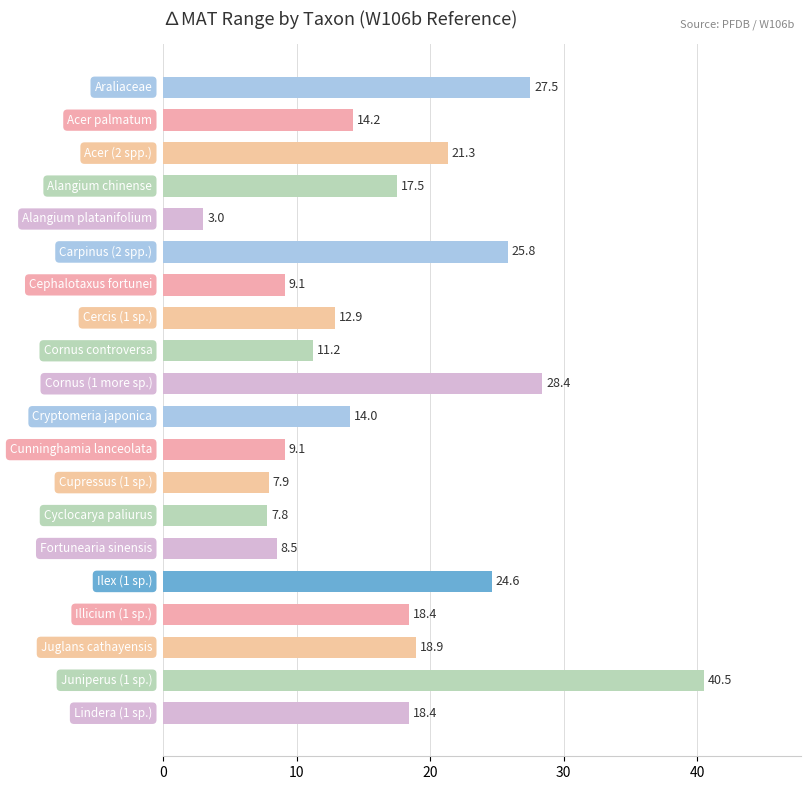

What is the maximum value shown in the chart?

40.5